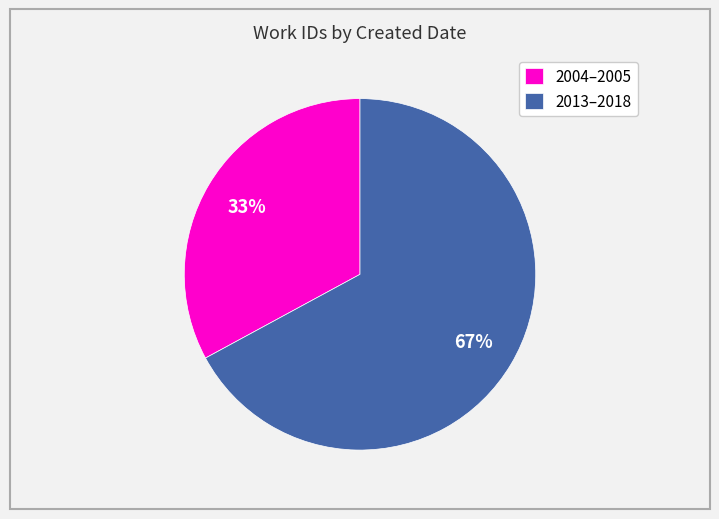

To the nearest percent, what is the average slice percentage?

50%